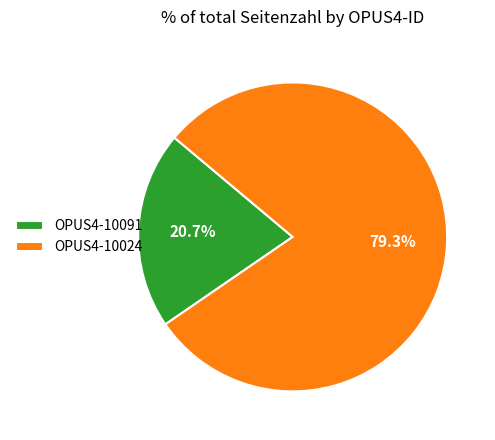

What percentage is NOT represented by OPUS4-10091?

79.3%